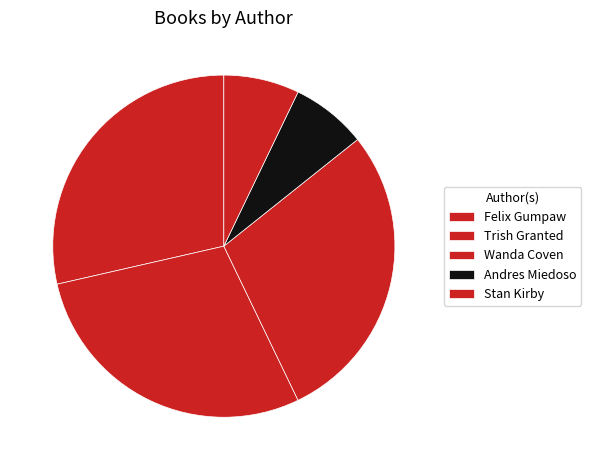

Which slice is the largest?

Felix Gumpaw